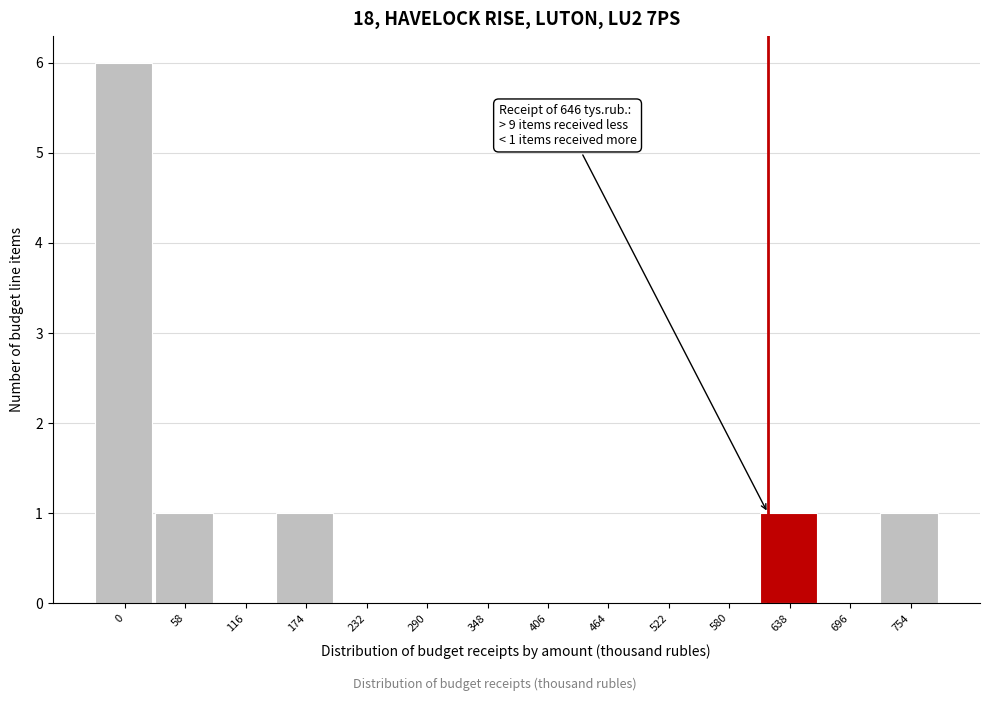

Reading left to right, list all the values displayed in this chart.

0=6	58=1	116=0	174=1	232=0	290=0	348=0	406=0	464=0	522=0	580=0	638=1	696=0	754=1